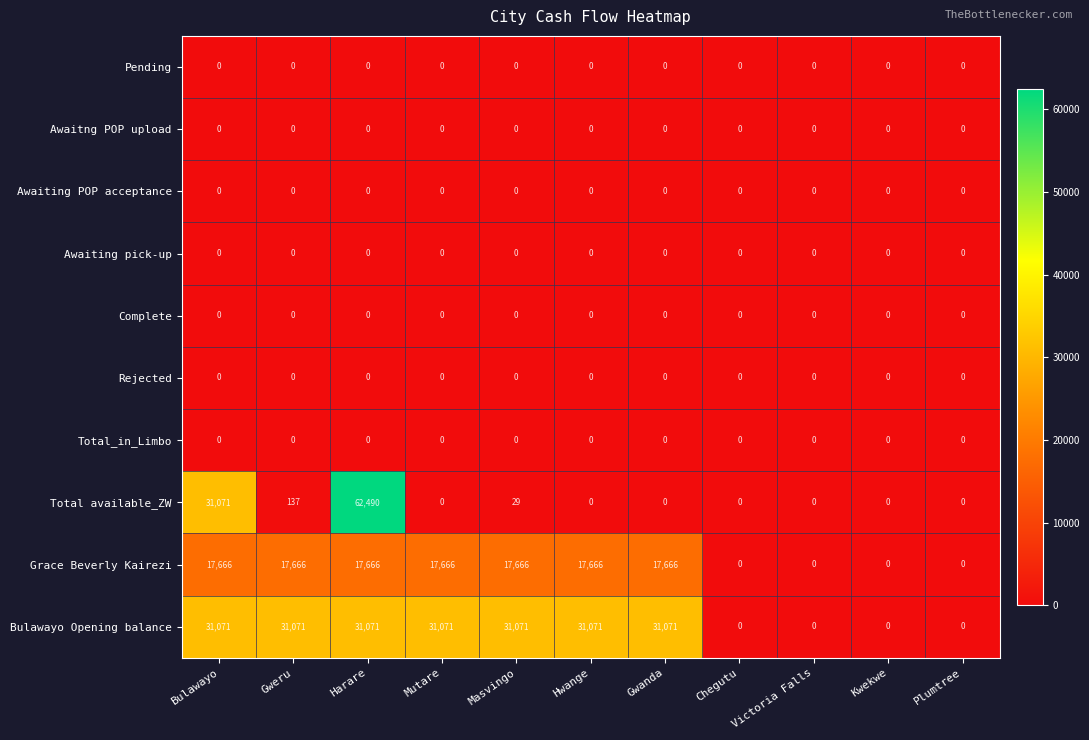

What is the difference between the highest and lowest values at Bulawayo?

31071